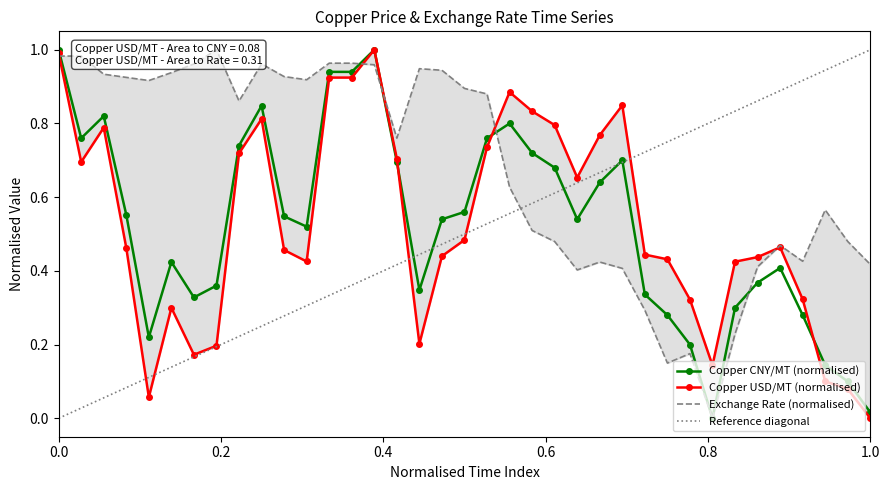

At how many categories does at least one series exceed 0?

37